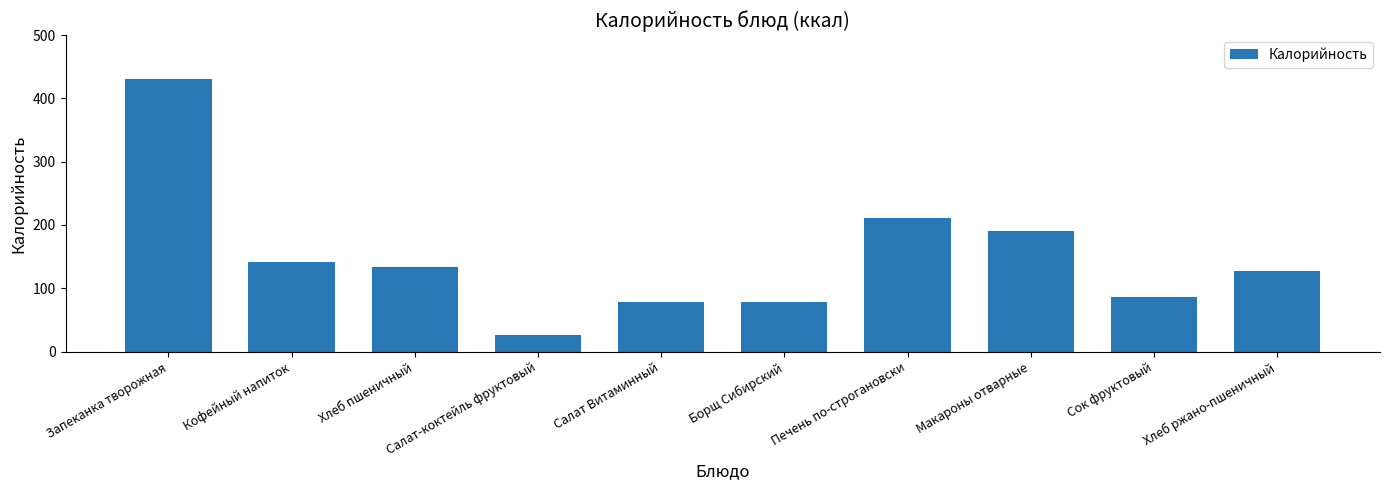

What position from the left is Печень по-строгановски?

7